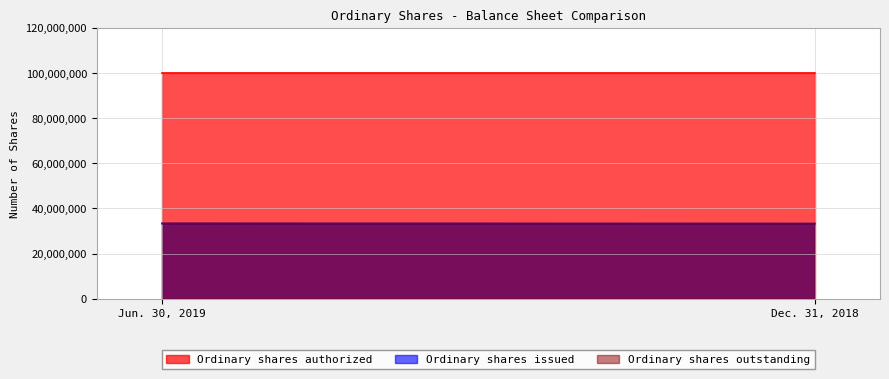

What is the approximate value of Ordinary shares authorized at Dec. 31, 2018?

100000000